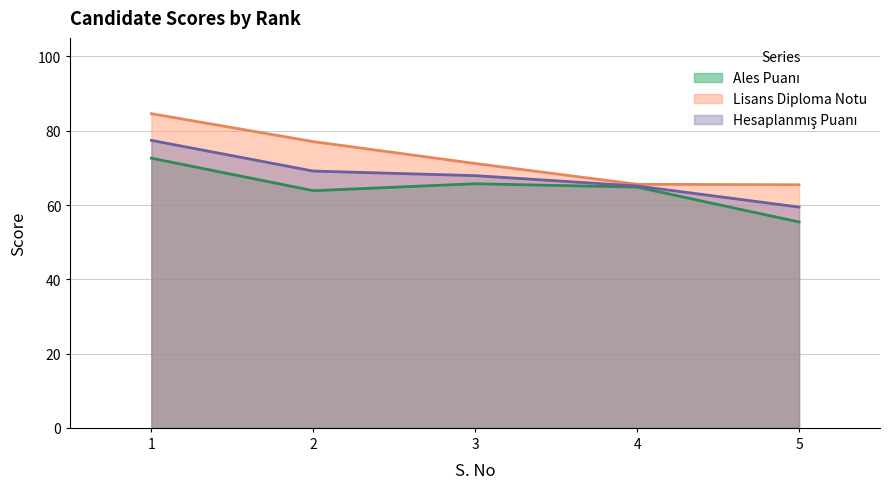

What are all the series names shown in the legend?

Ales Puanı, Lisans Diploma Notu, Hesaplanmış Puanı